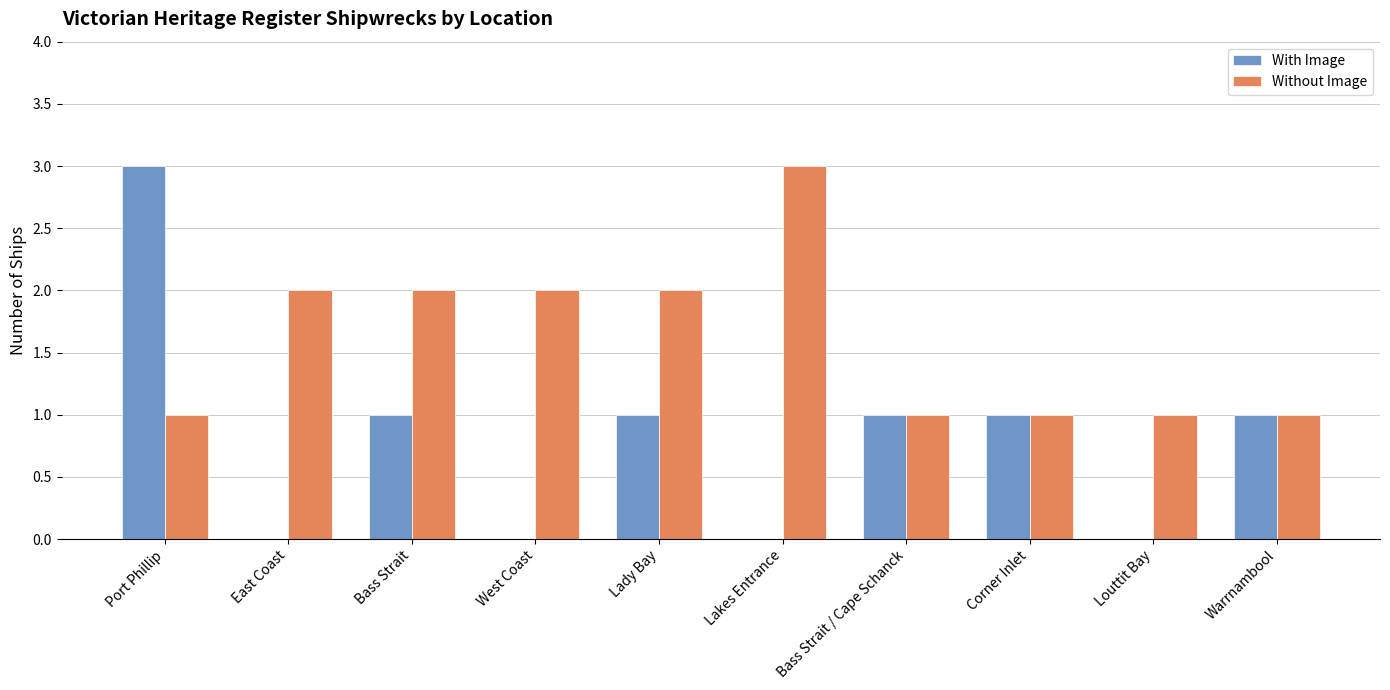

Reading left to right, what are all the values shown in this chart?

With Image: Port Phillip=3	East Coast=0	Bass Strait=1	West Coast=0	Lady Bay=1	Lakes Entrance=0	Bass Strait / Cape Schanck=1	Corner Inlet=1	Louttit Bay=0	Warrnambool=1
Without Image: Port Phillip=1	East Coast=2	Bass Strait=2	West Coast=2	Lady Bay=2	Lakes Entrance=3	Bass Strait / Cape Schanck=1	Corner Inlet=1	Louttit Bay=1	Warrnambool=1